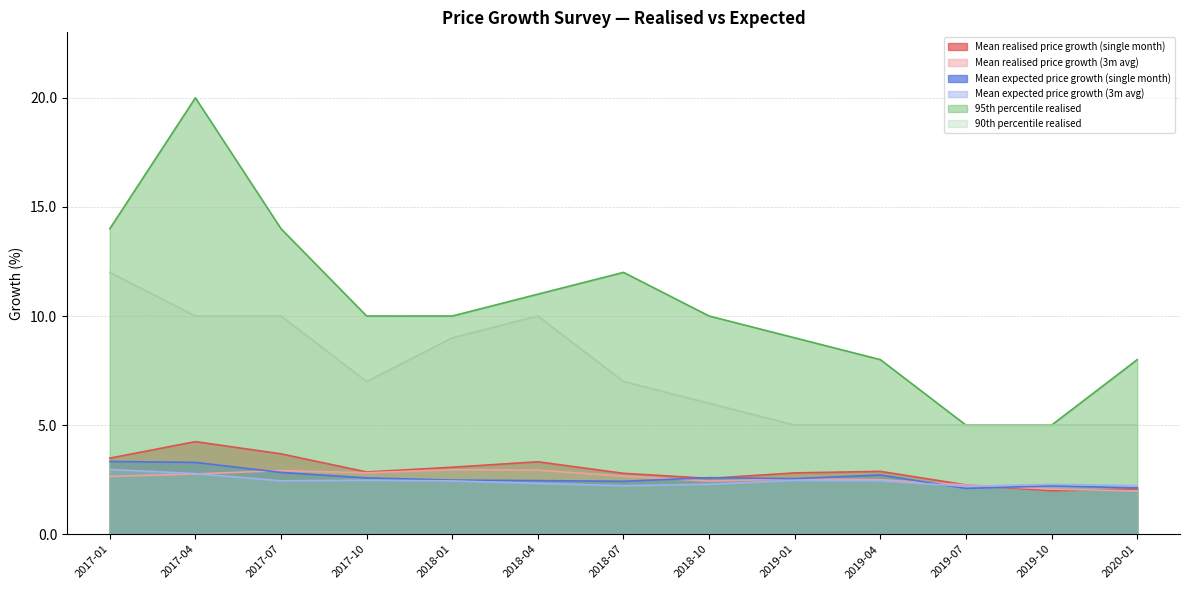

How many data points does each series have?

13